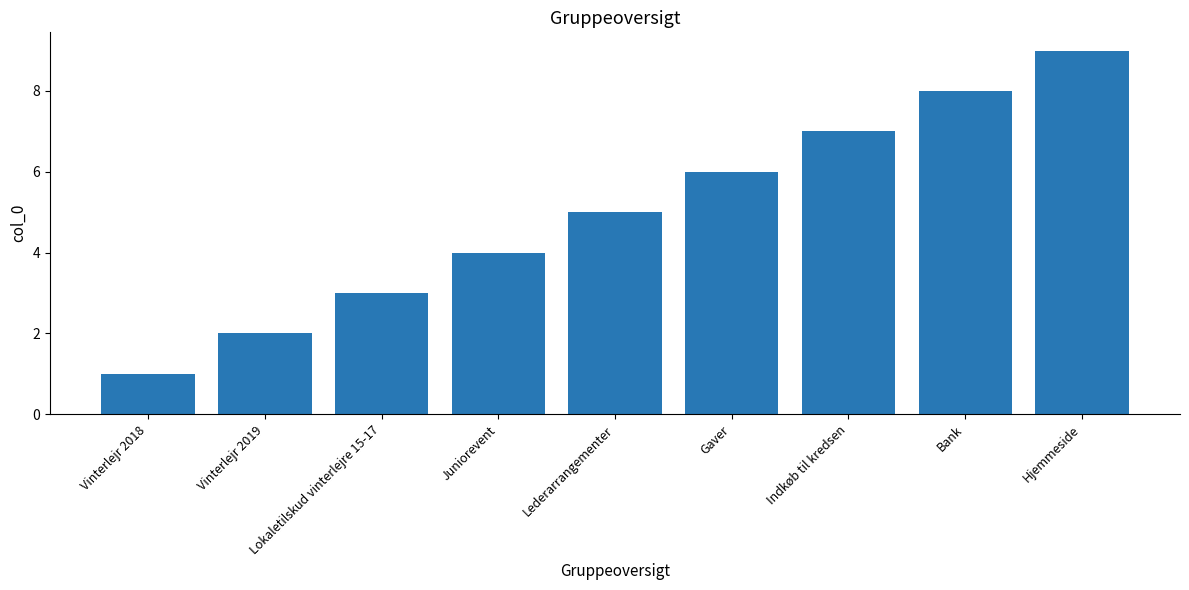

Between Hjemmeside and Vinterlejr 2018, which is larger?

Hjemmeside